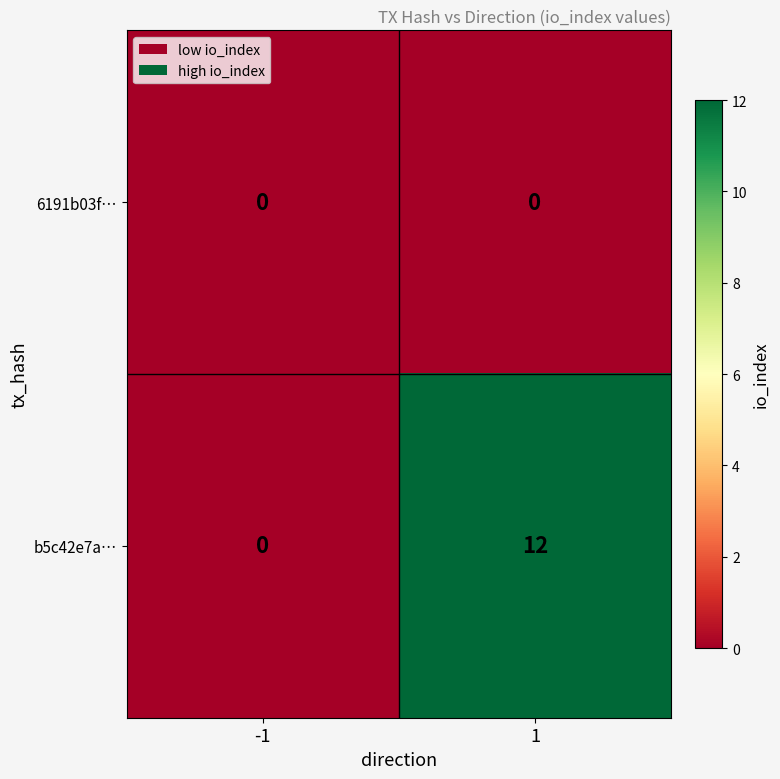

What is the greatest value displayed?

12